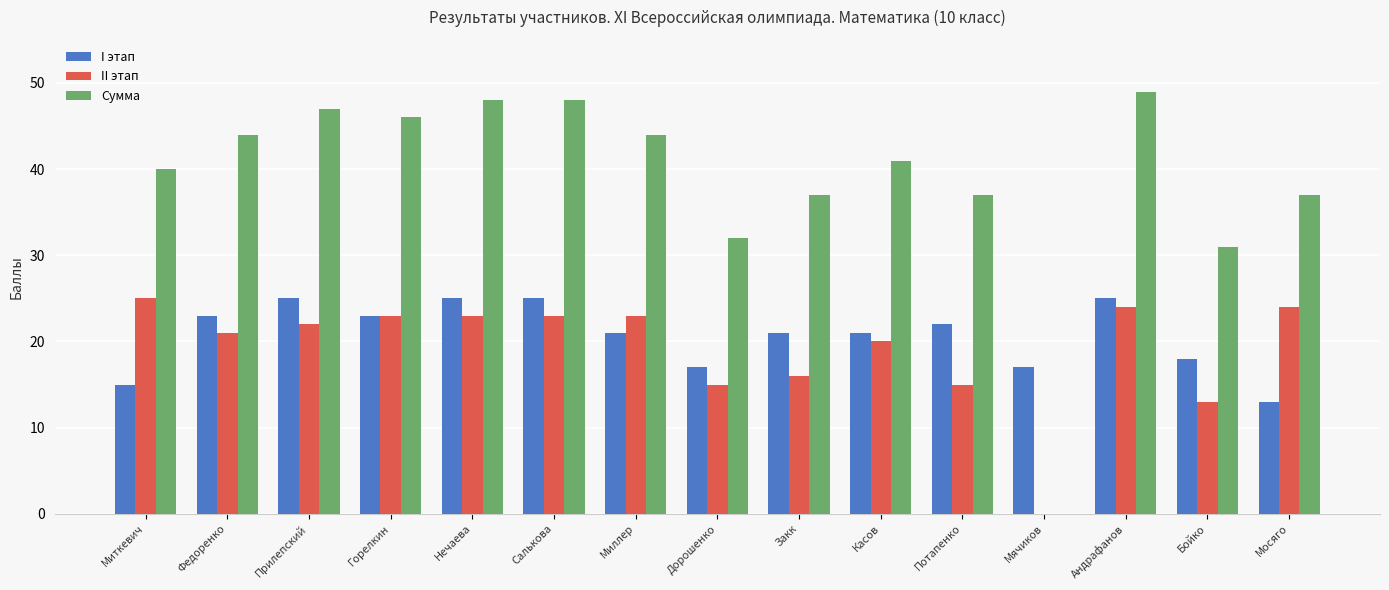

What is the total value across all series at Касов?

82